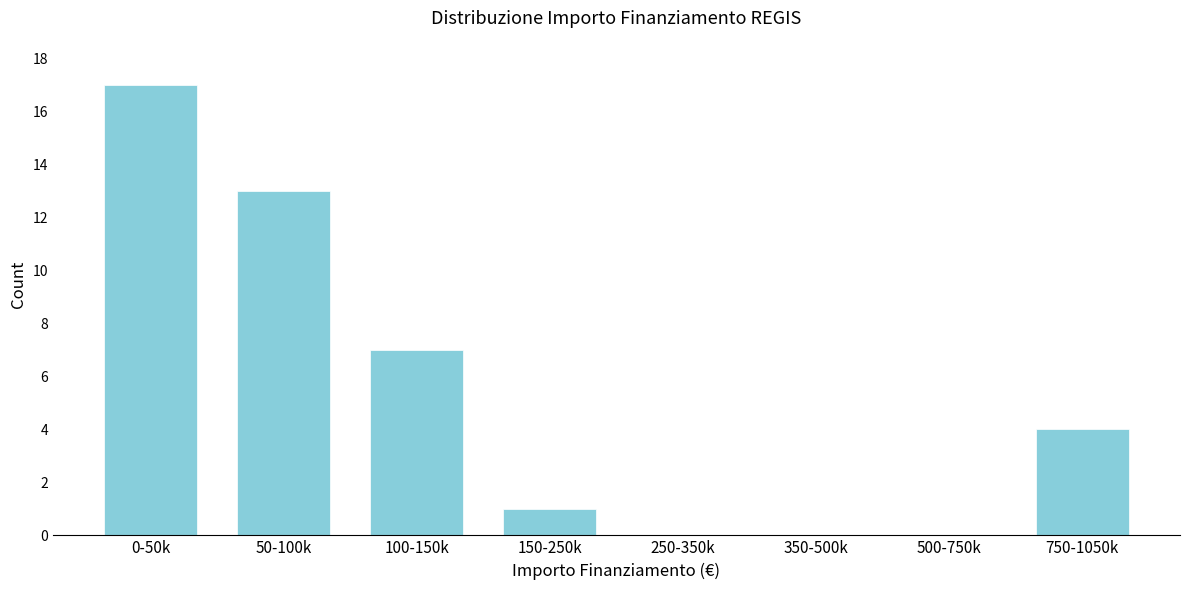

Reading right to left, extract all data points from this chart.

750-1050k=4	500-750k=0	350-500k=0	250-350k=0	150-250k=1	100-150k=7	50-100k=13	0-50k=17